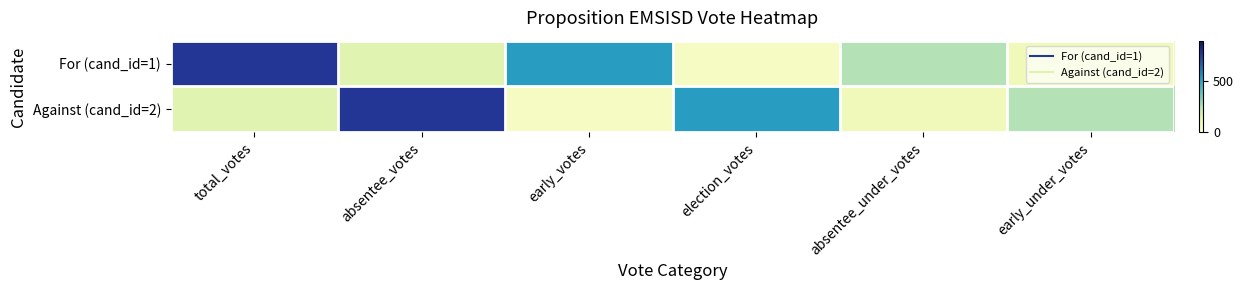

Reading right to left, transcribe all the data shown in this chart.

For (cand_id=1): early_under_votes=88	absentee_under_votes=255	election_votes=61	early_votes=524	absentee_votes=149	total_votes=779
Against (cand_id=2): early_under_votes=255	absentee_under_votes=88	election_votes=524	early_votes=61	absentee_votes=779	total_votes=149